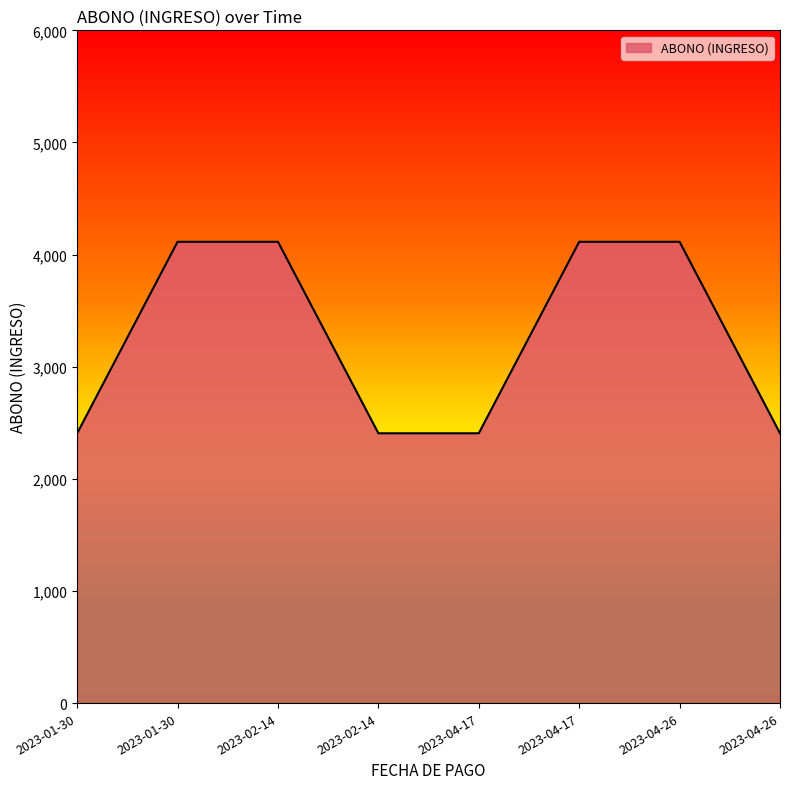

Count the number of categories in the chart.

8